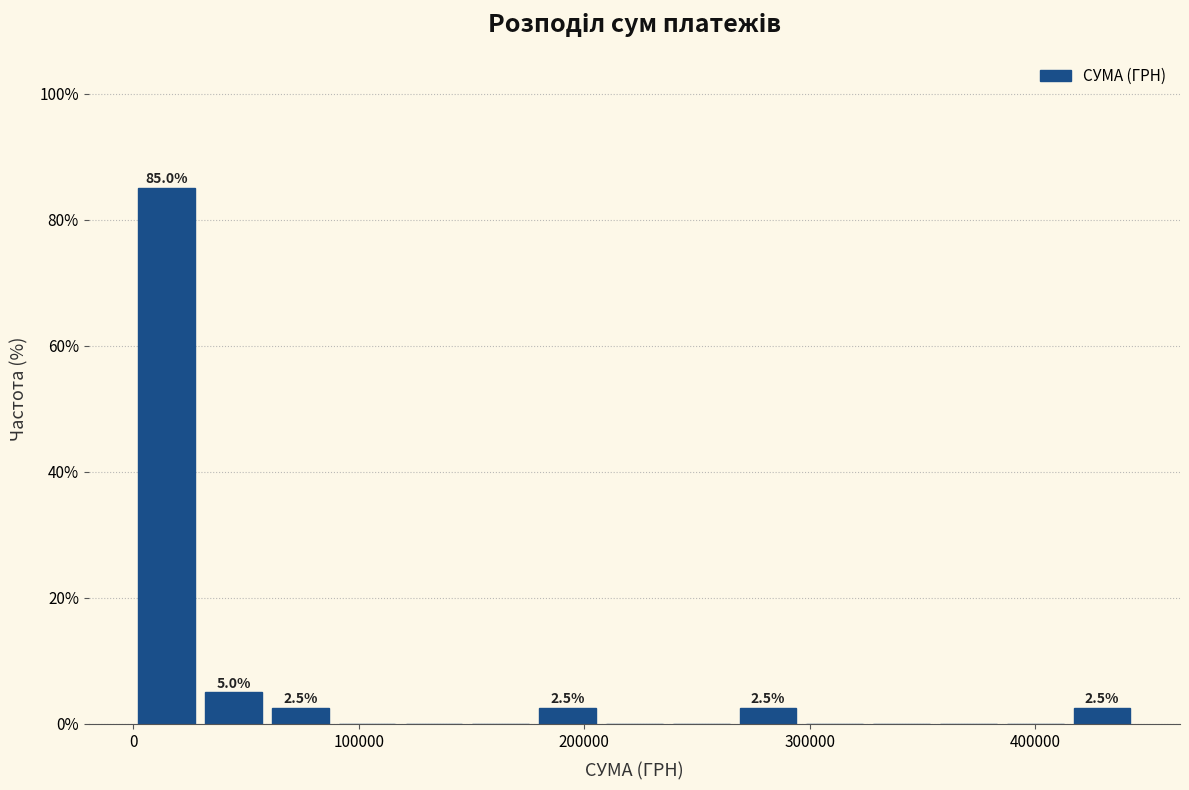

Around what value on the x-axis is the tallest bar? Give the approximate position of its centre, as read against the axis.

10000